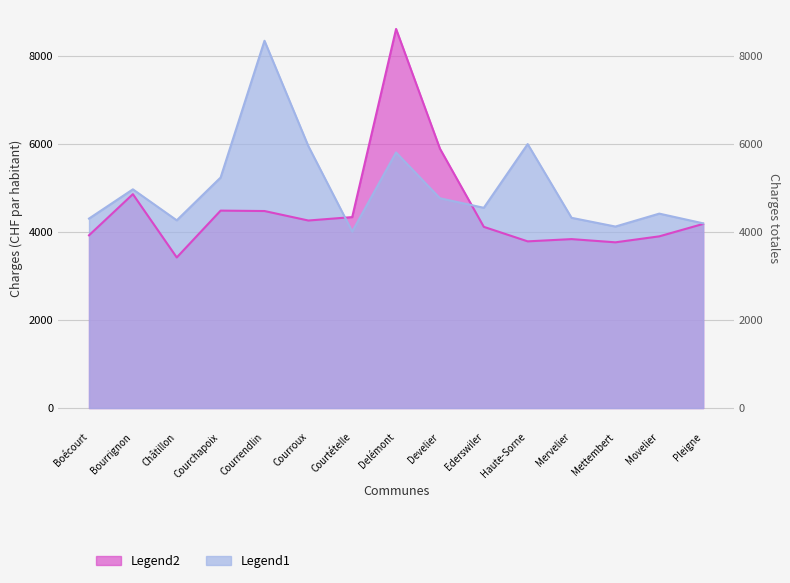

How many values in the Legend1 series exceed 4553?

7